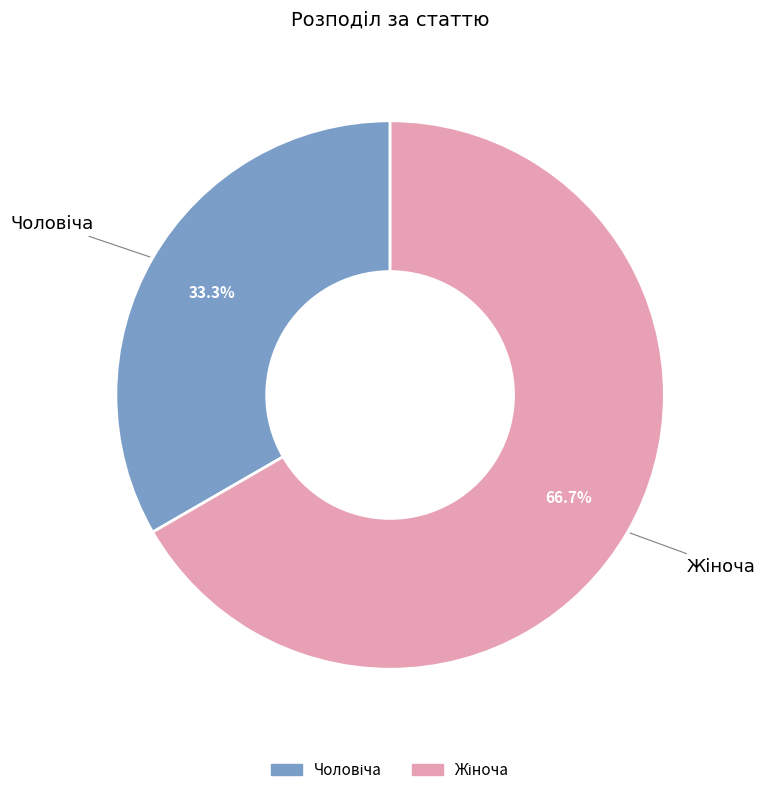

Is there any slice that represents more than half of the pie?

Yes